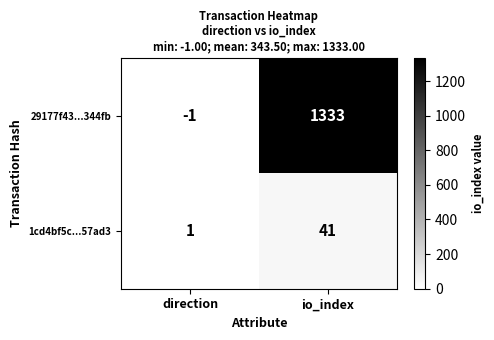

List the series in order of their peak value, lowest first.

1cd4bf5c...57ad3, 29177f43...344fb